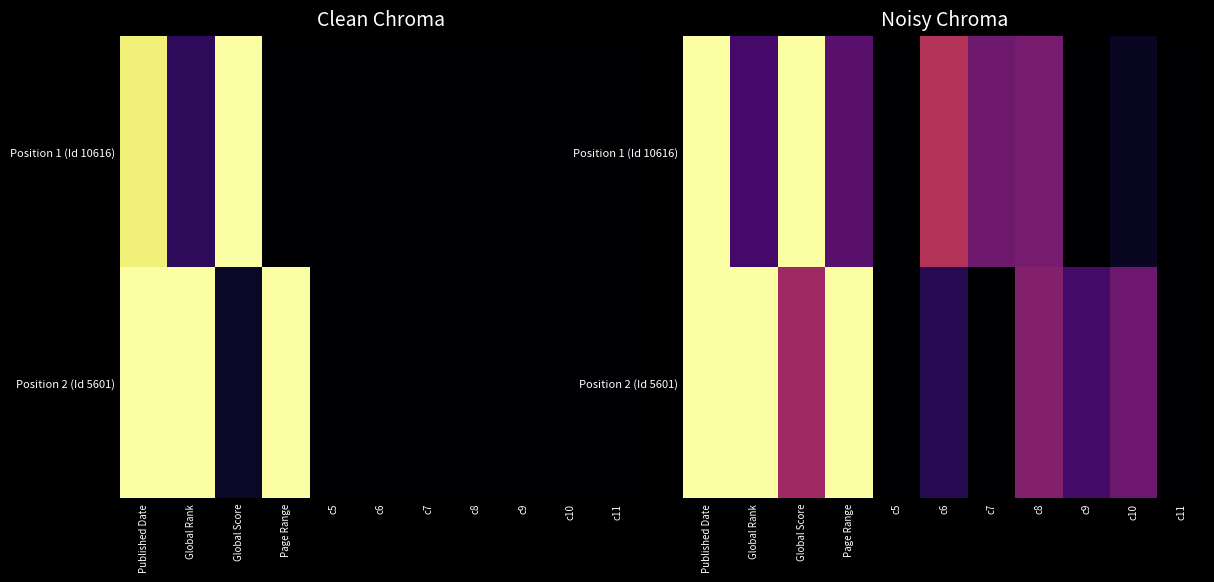

The value of Position 2 (Id 5601) at c7 is 0.0. True or false?

True